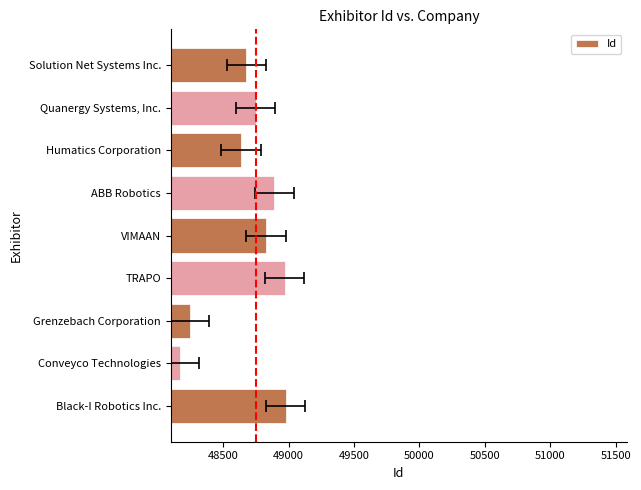

What is the value of the 1st bar from the left?

48978